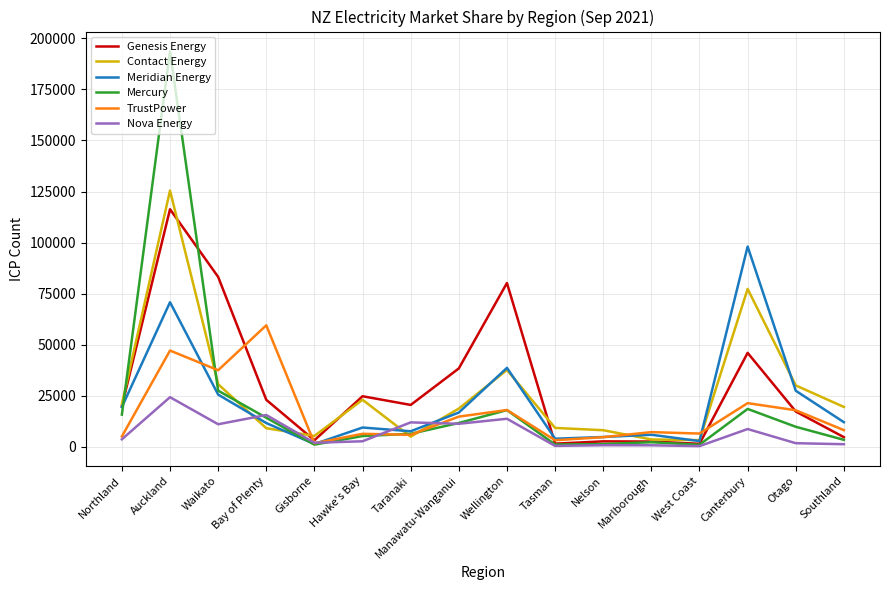

What value does the TrustPower series have at Tasman, to the nearest 10?

3230